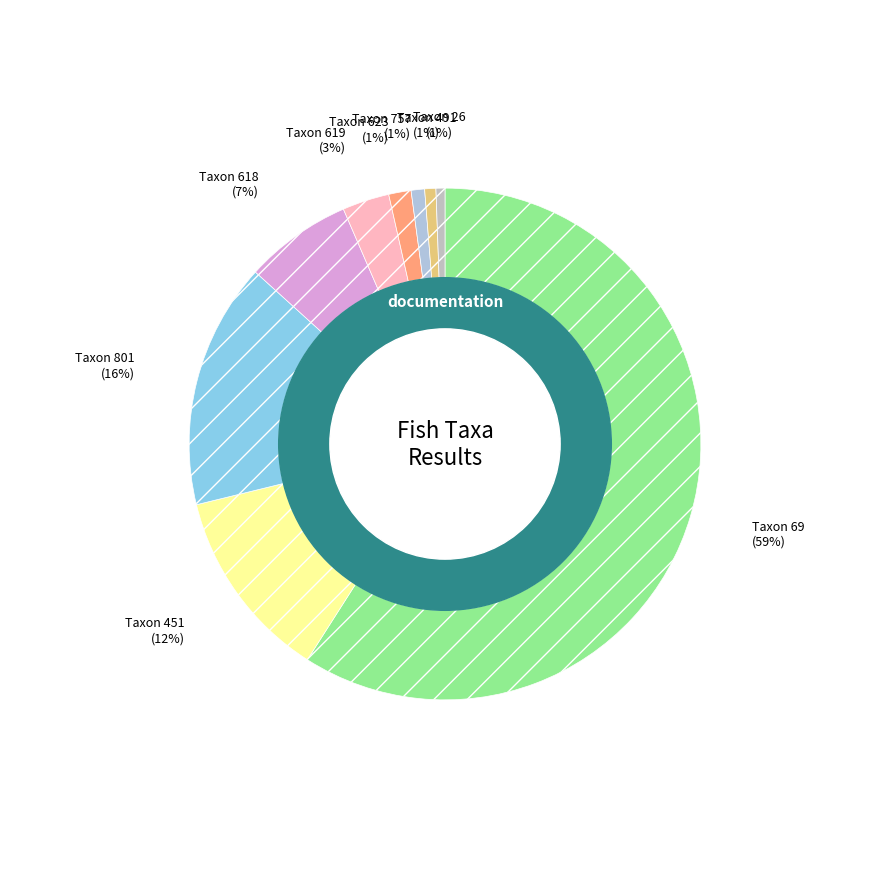

How many slices are in this pie chart?

9